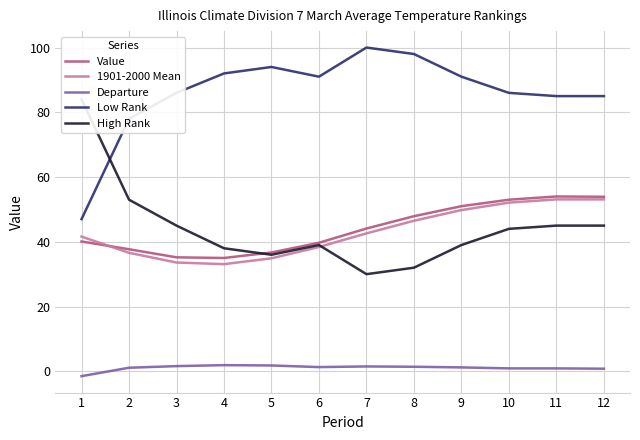

Is it true that High Rank equals 45.0 at 12?

True